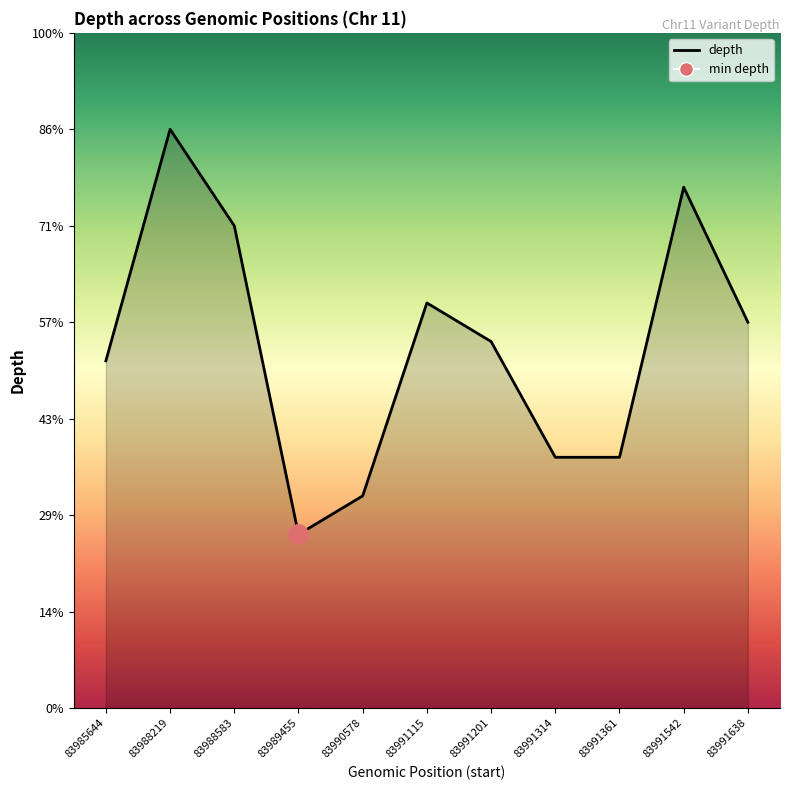

Reading right to left, what are all the values shown in this chart?

20	27	13	13	19	21	11	9	25	30	18